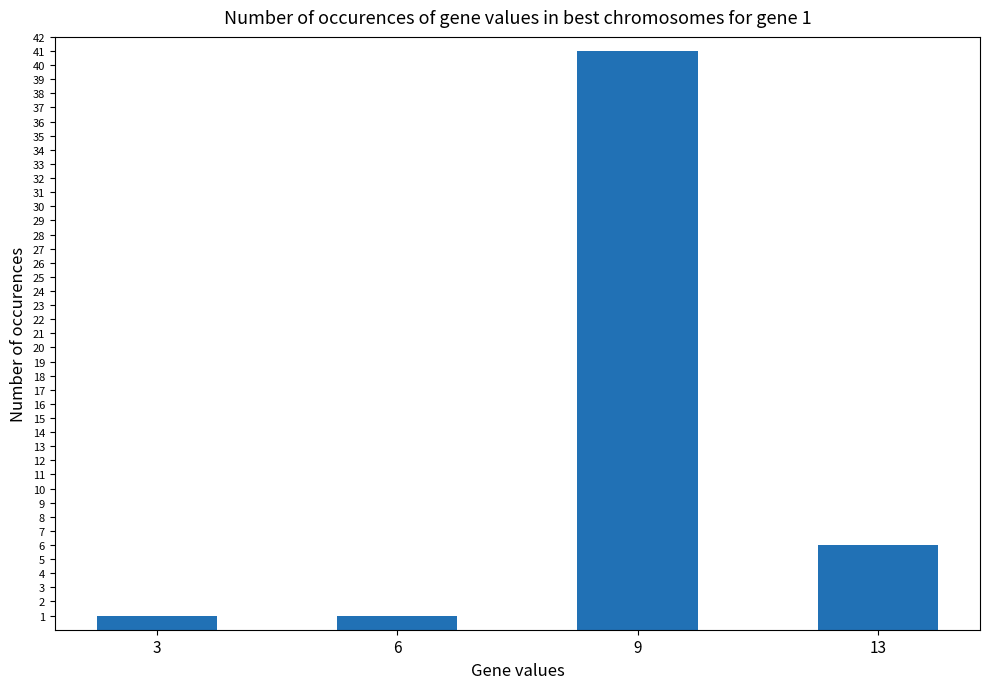

What is the difference between the maximum and second lowest values?

40